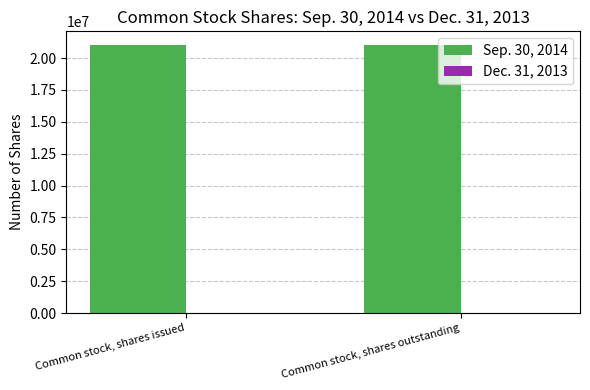

How many distinct data groups are displayed?

2